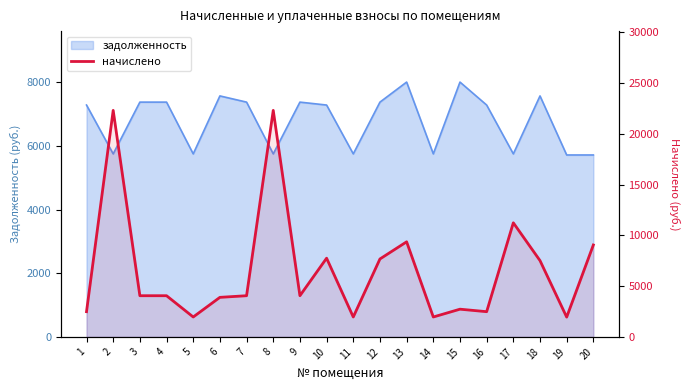

What is the ratio of the value at 19 to the value at 1?

0.8